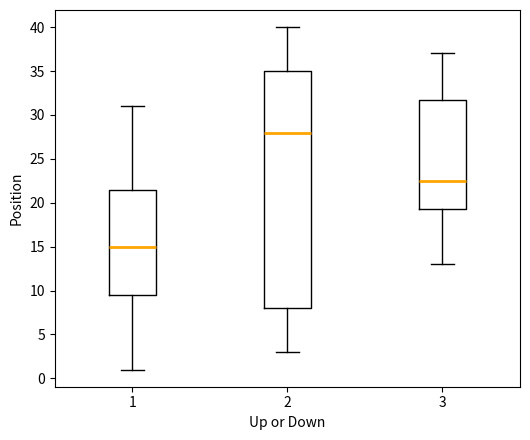

Which box's median line is the lowest?

1